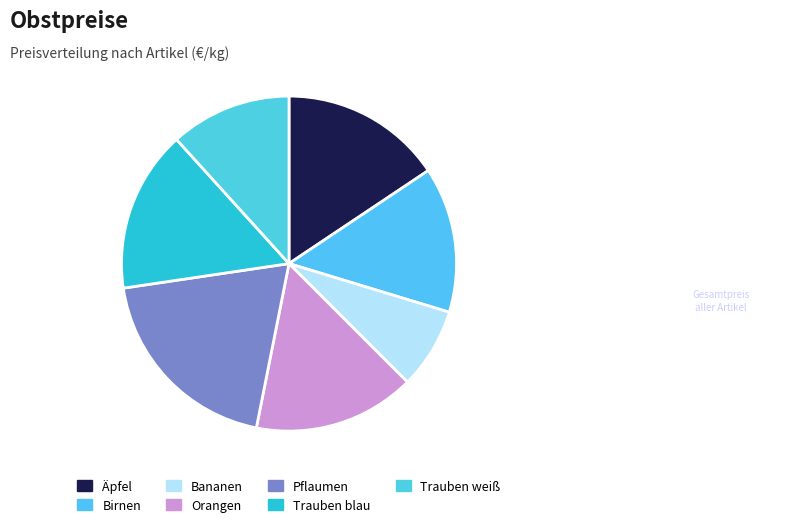

The Trauben weiß slice represents 17% of the pie. True or false?

False